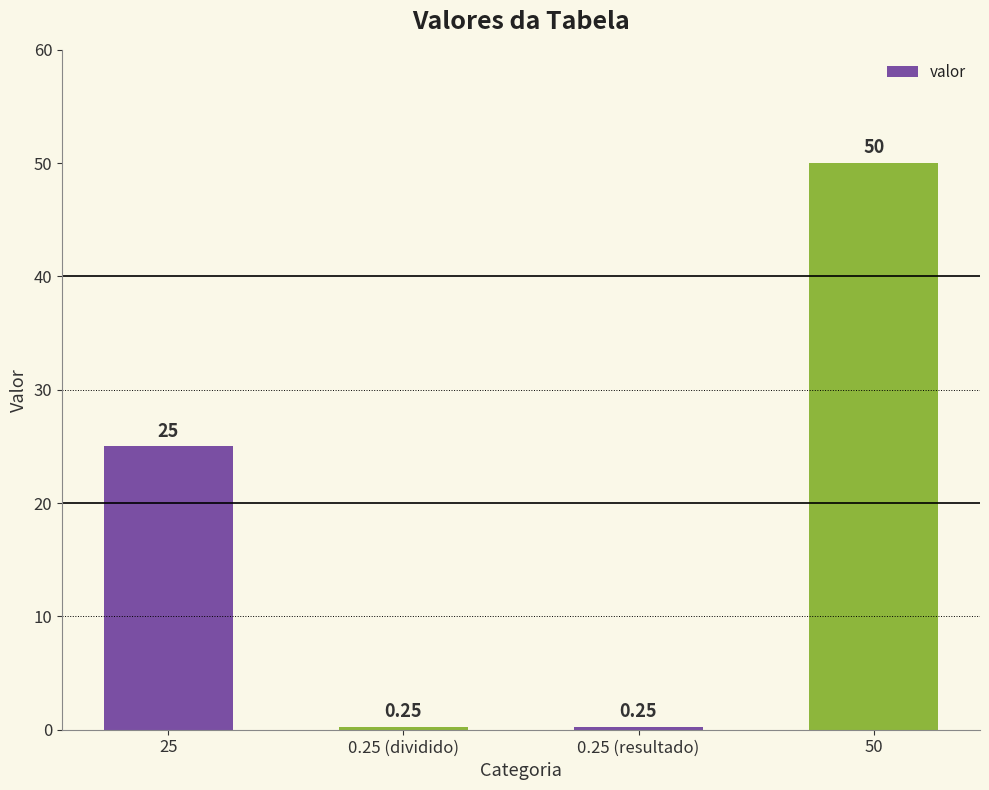

Does the chart contain stacked bars?

No